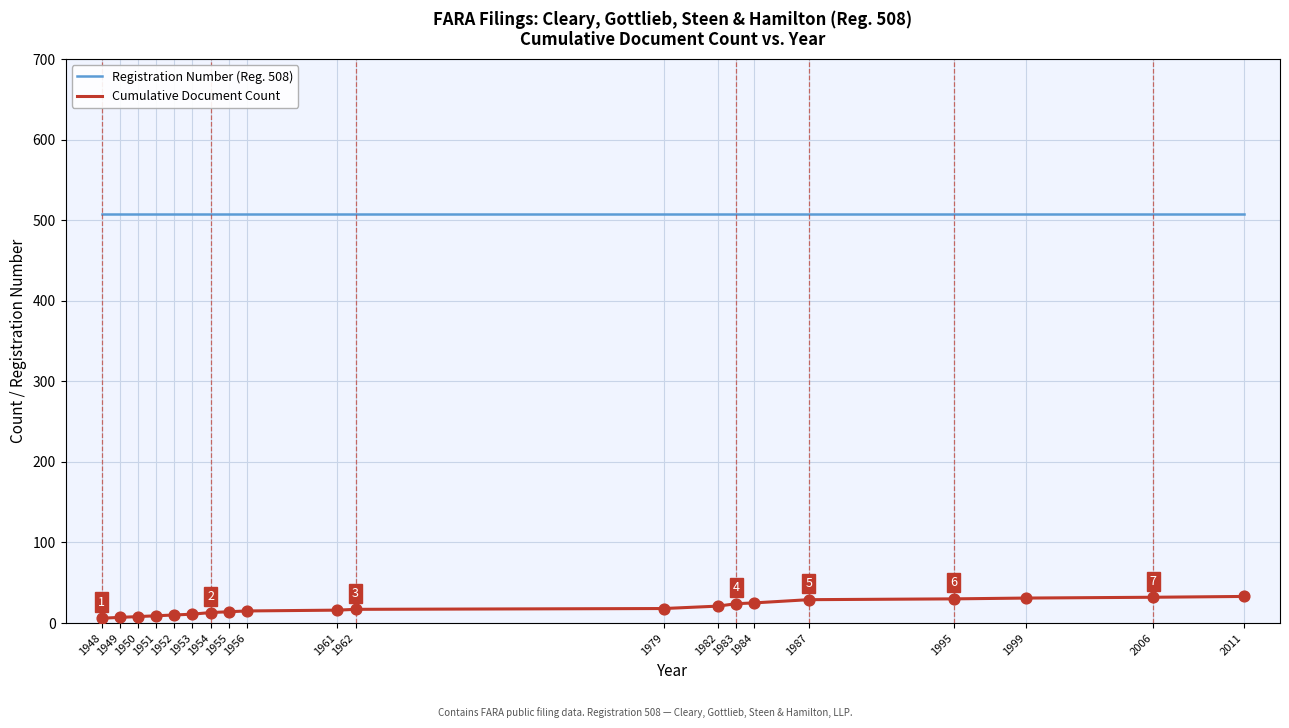

What are all the series names shown in the legend?

Registration Number (Reg. 508), Cumulative Document Count